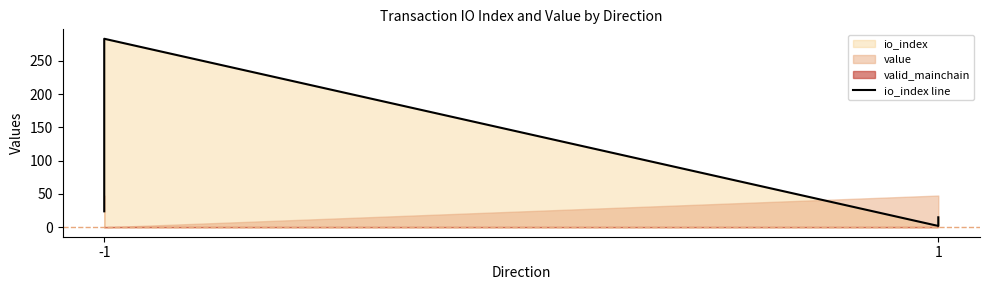

Does the chart display data point markers on the line(s)?

No